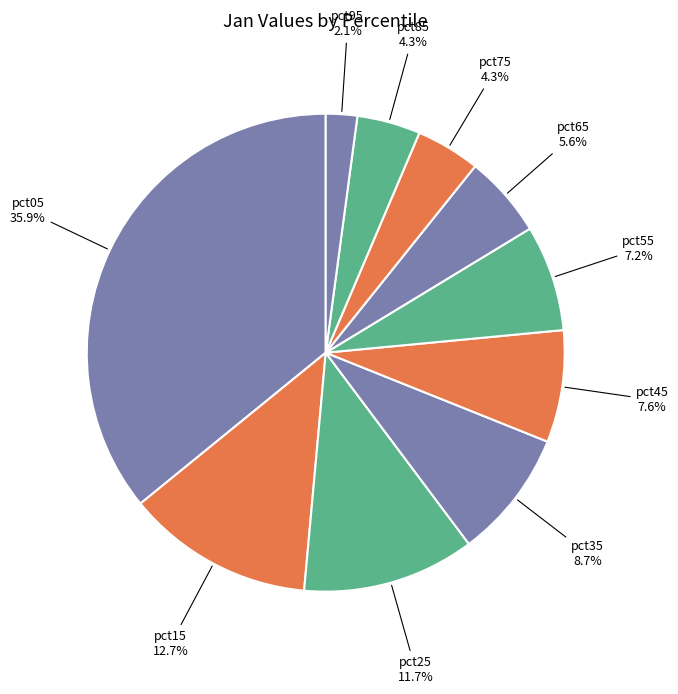

To the nearest percent, what is the difference between the largest and smallest slice percentages?

34%